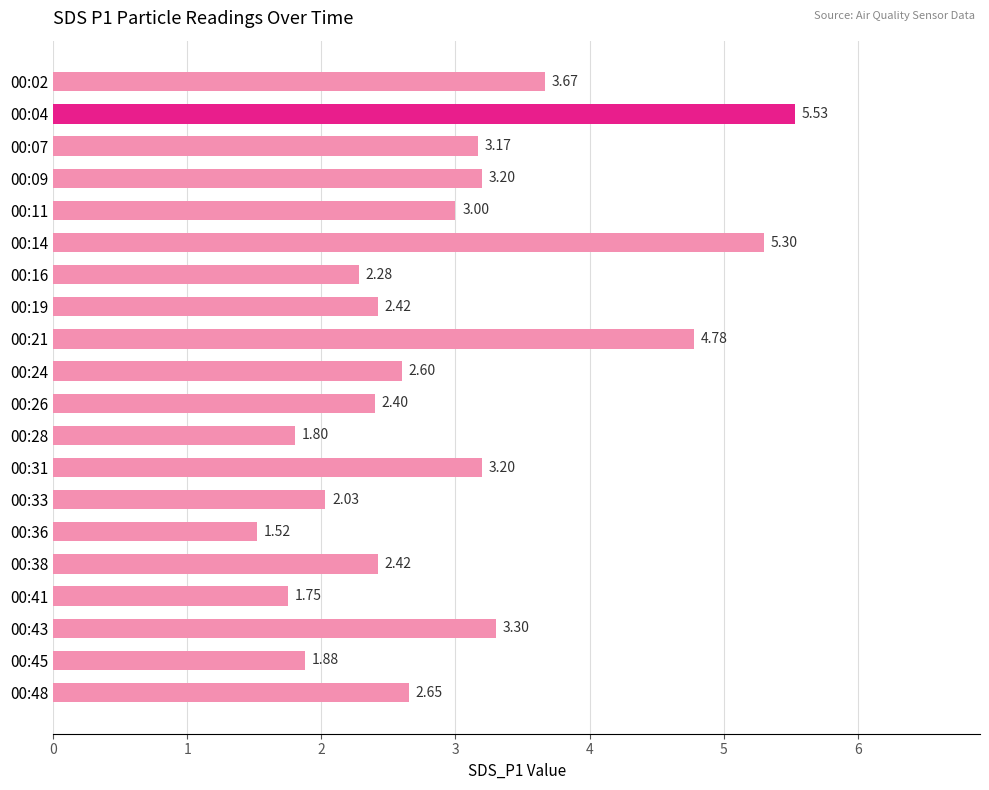

Are the bars grouped side by side (vs. stacked)?

No